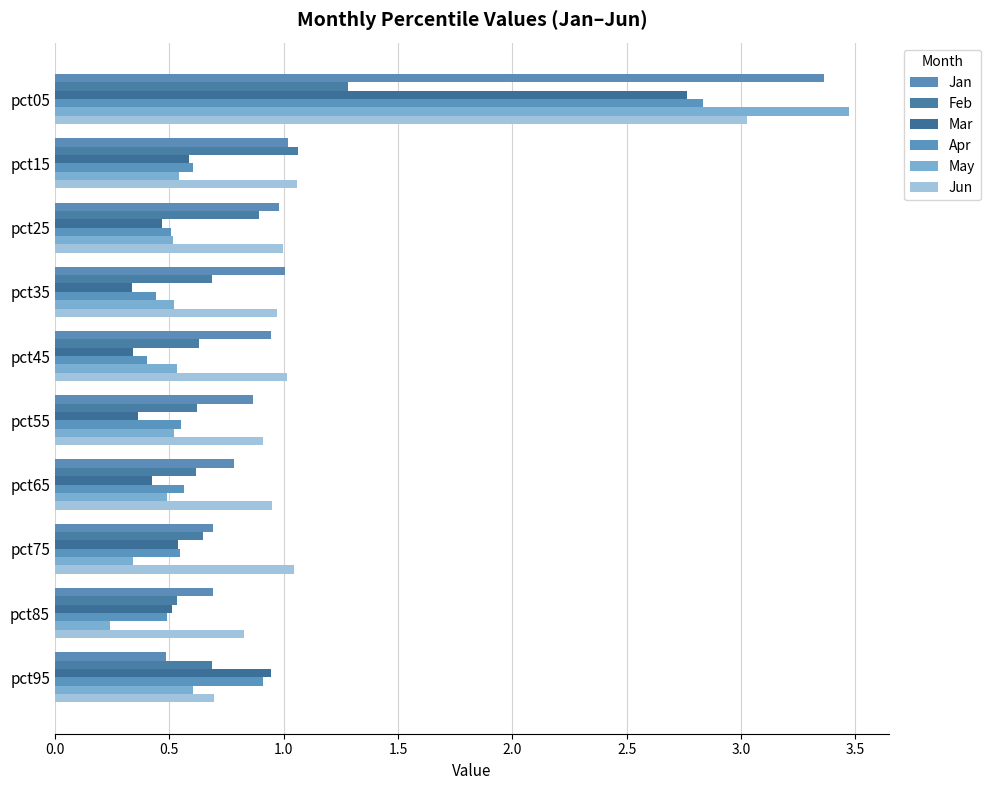

What is the difference between the maximum and minimum values in the Jun series?

2.3